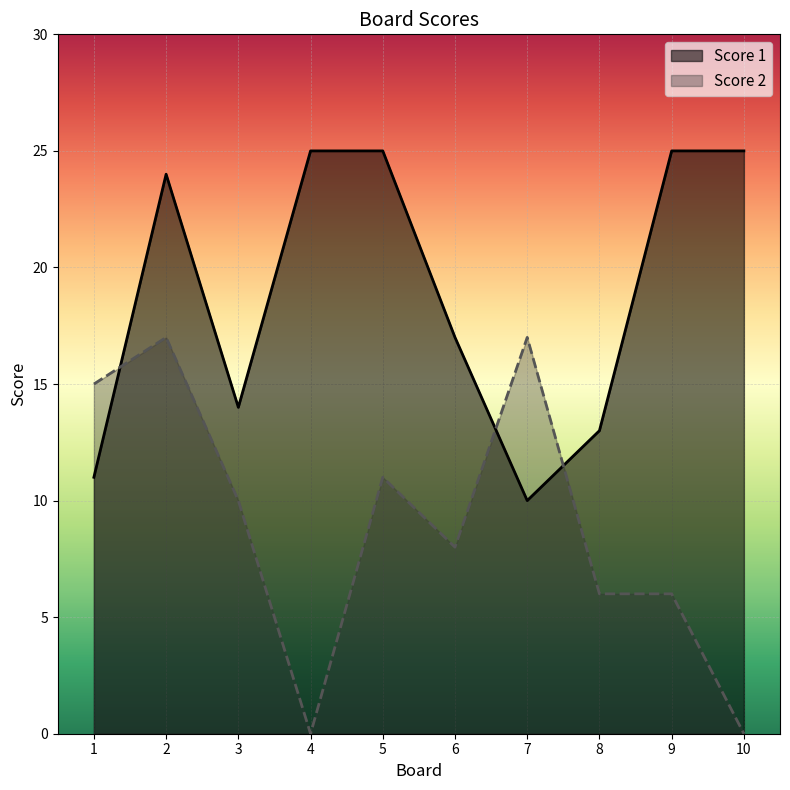

Reading left to right, transcribe all the data shown in this chart.

Score 1: 11	24	14	25	25	17	10	13	25	25
Score 2: 15	17	10	0	11	8	17	6	6	0